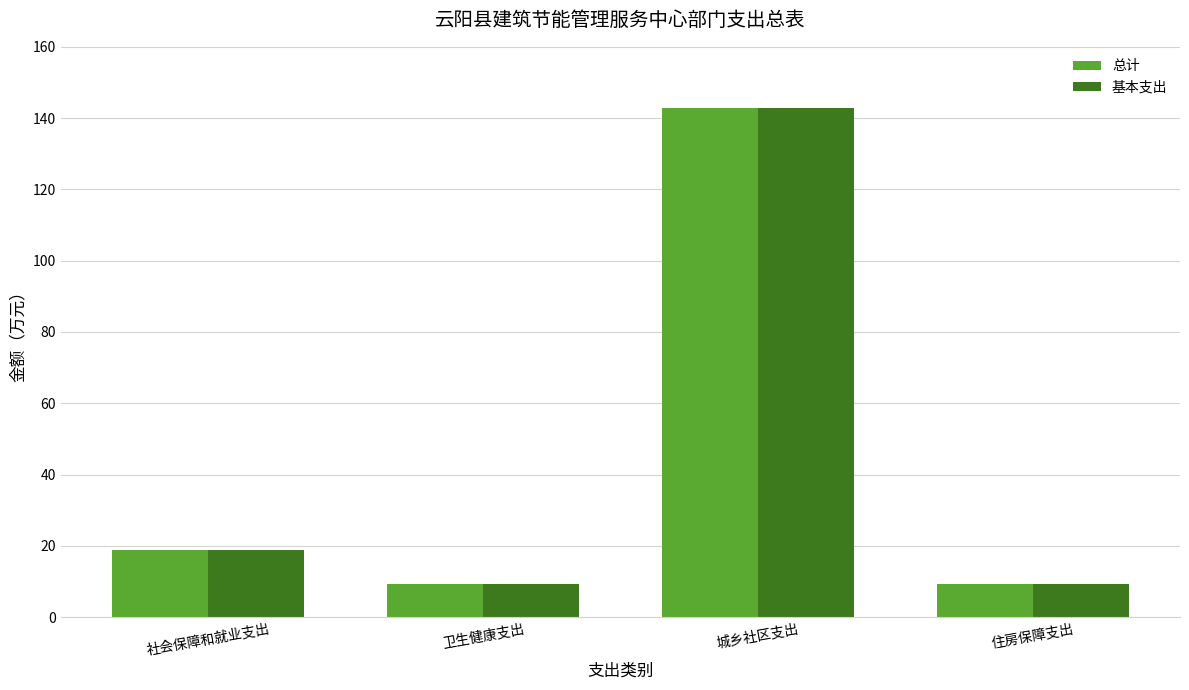

What are all the series names shown in the legend?

总计, 基本支出